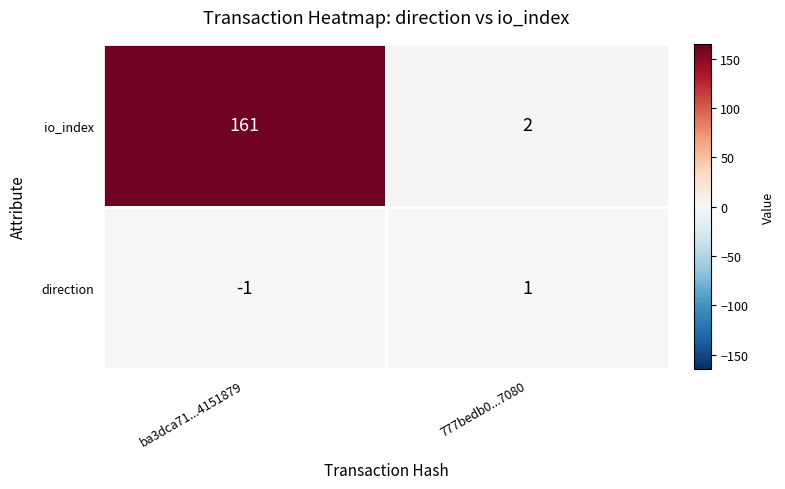

Where is io_index nearest to the value 81?

777bedb0...7080